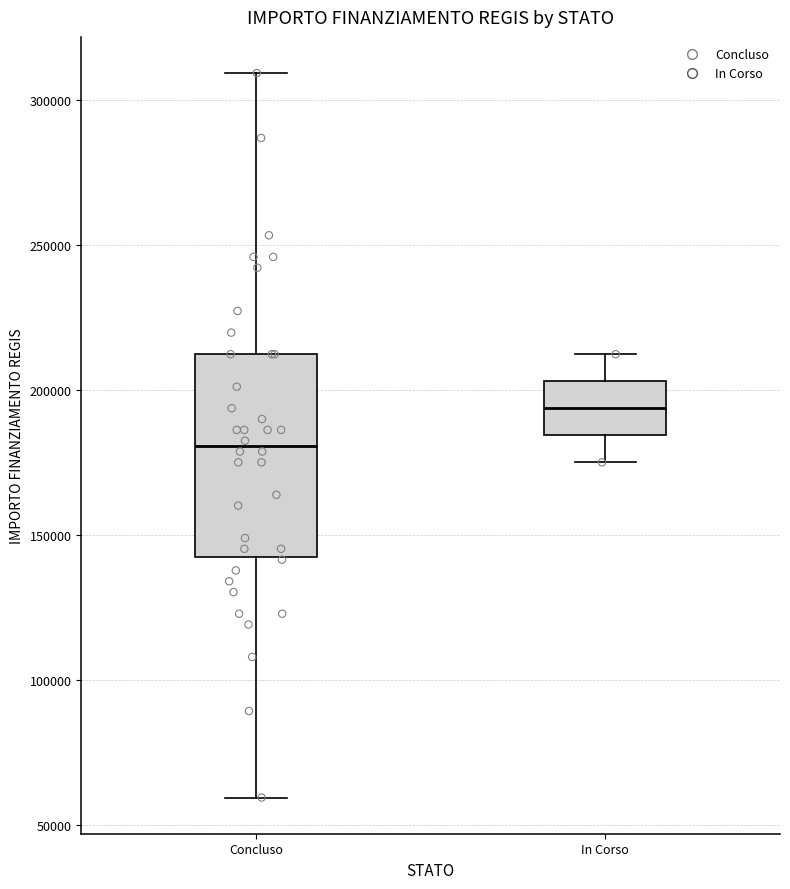

Which box is the tallest, from its lower edge to its upper edge?

Concluso